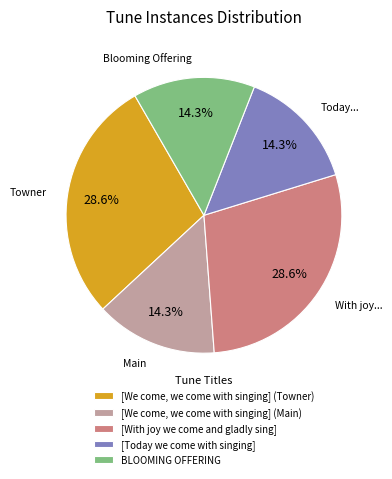

How many segments does this pie chart have?

5